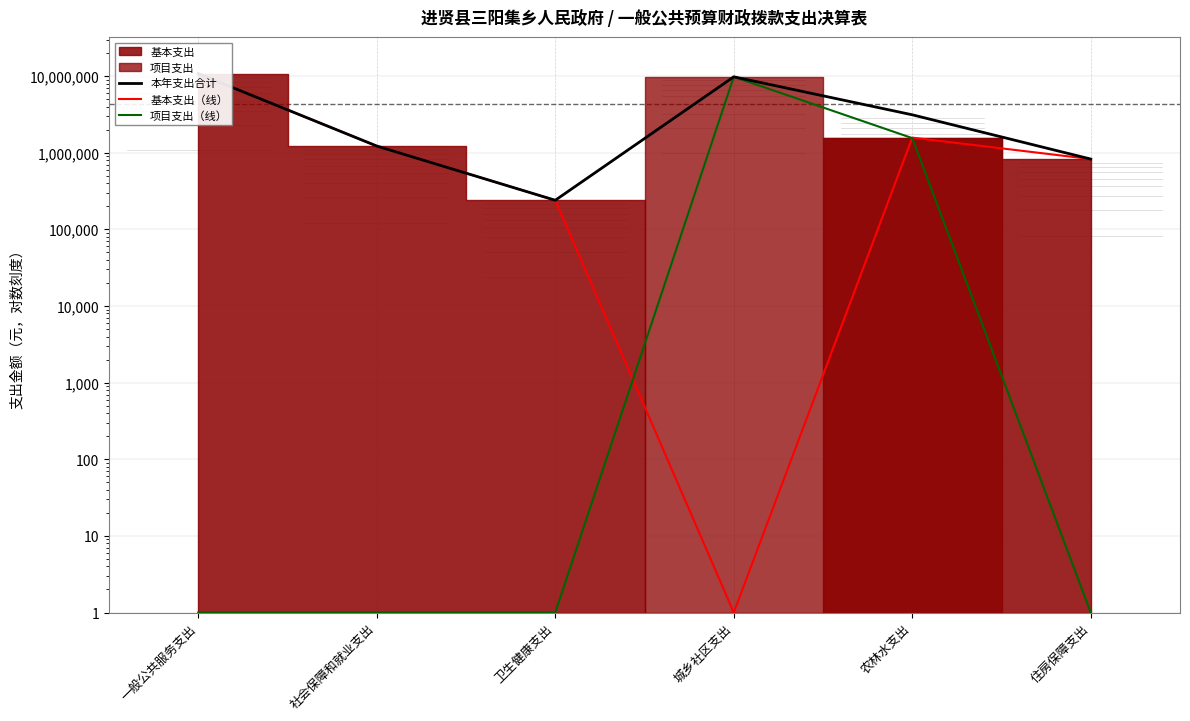

What is the average value of the 项目支出（线） series?

1892267